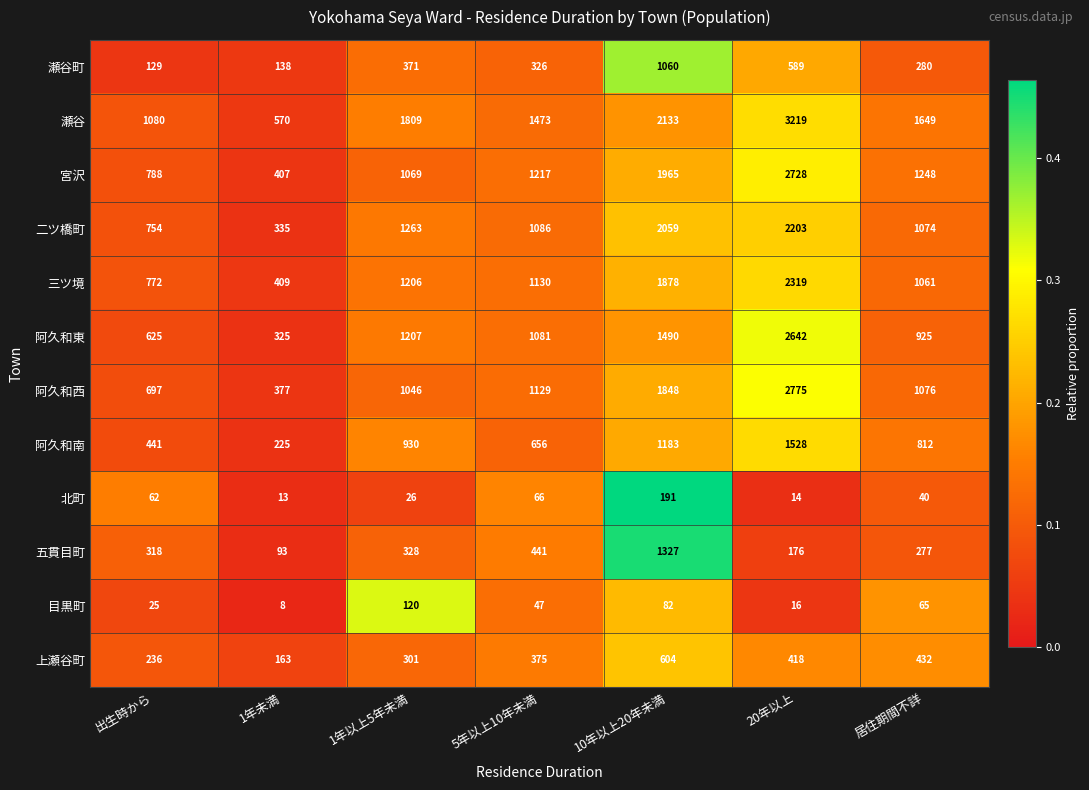

Is it true that 上瀬谷町 equals 37 at 1年未満?

False